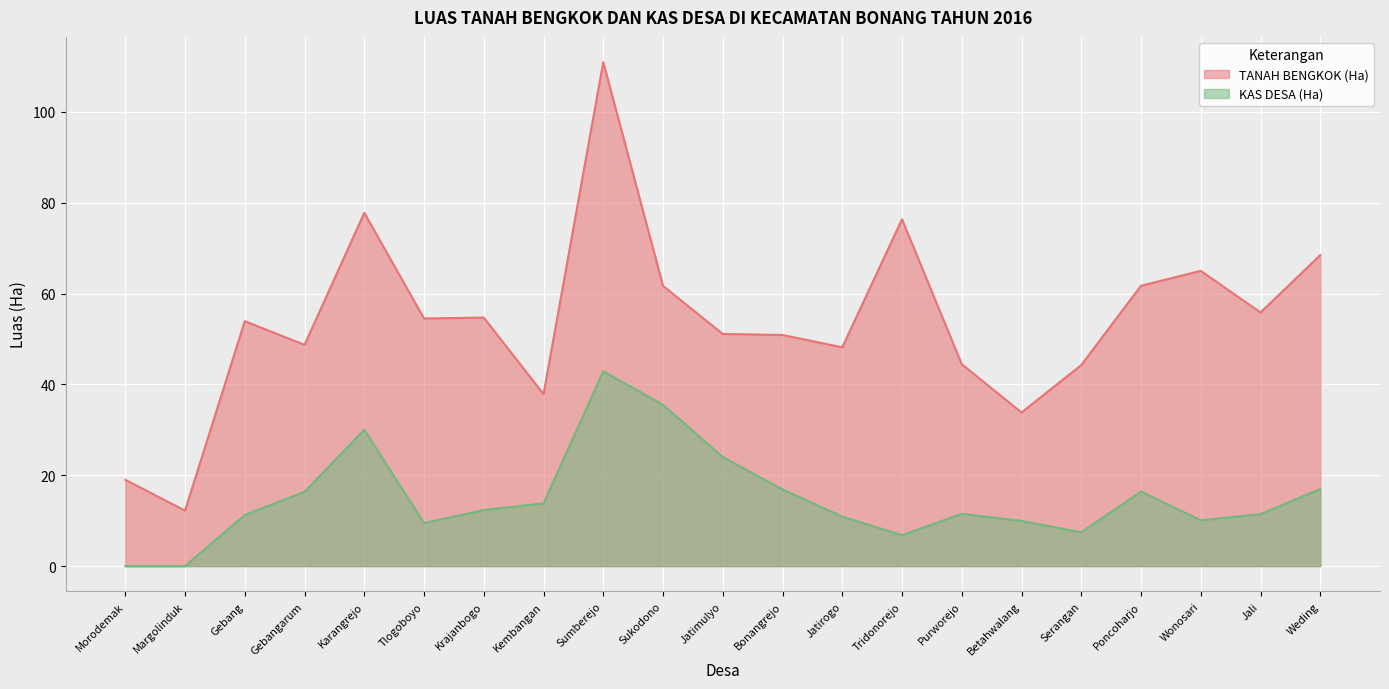

Rank the series at Tlogoboyo from lowest to highest value.

KAS DESA (Ha), TANAH BENGKOK (Ha)